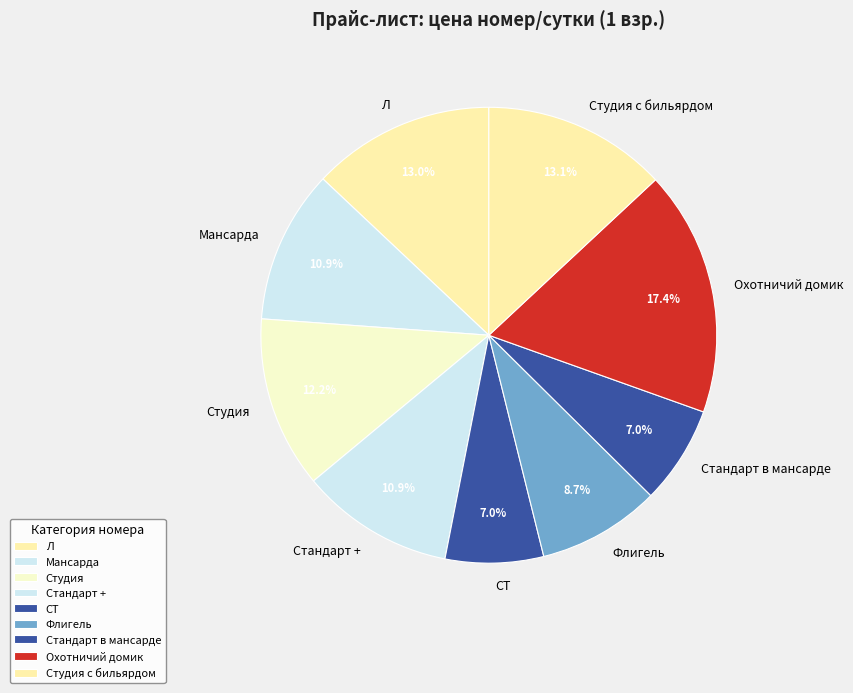

To the nearest percent, what percentage of the pie is СТ?

7%